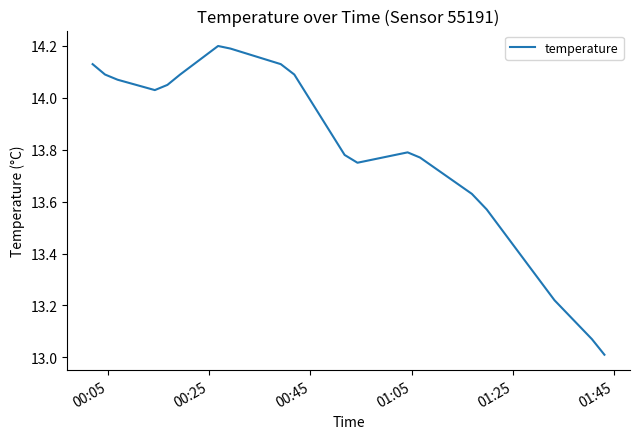

What is the sum of all values?

276.0